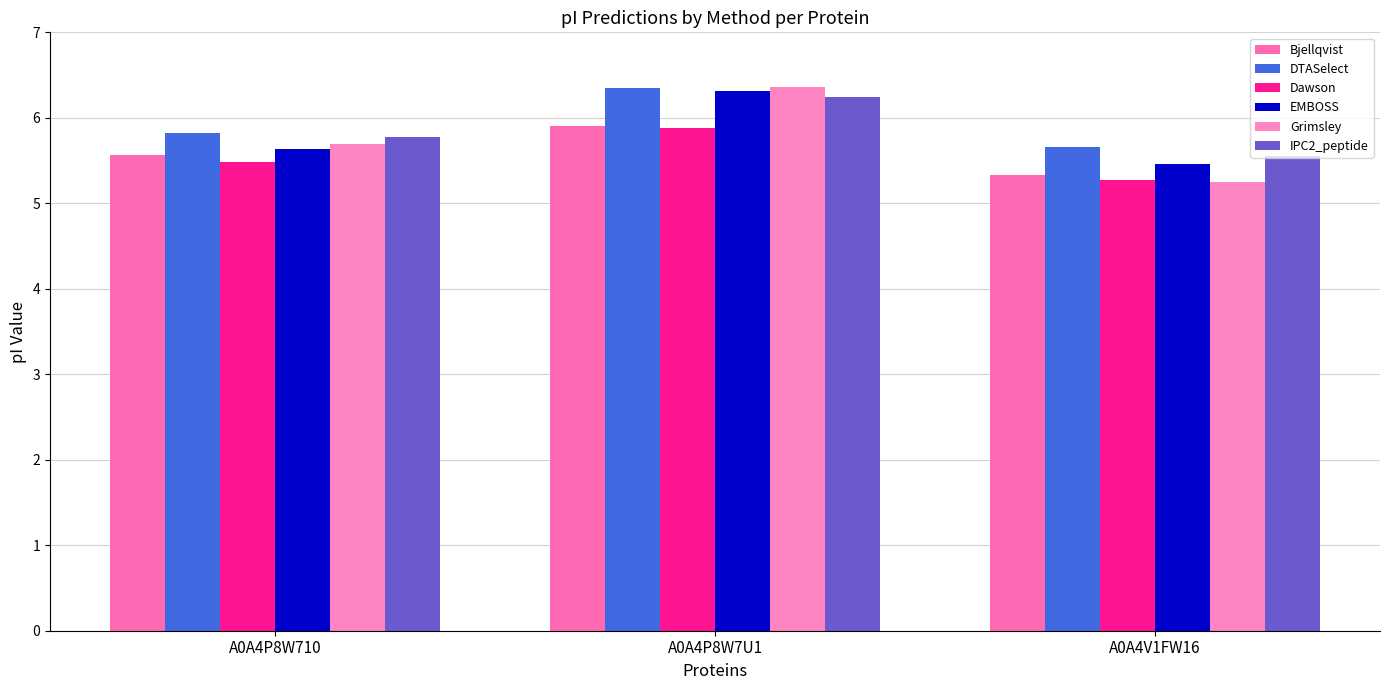

Where is EMBOSS nearest to the value 5?

A0A4V1FW16